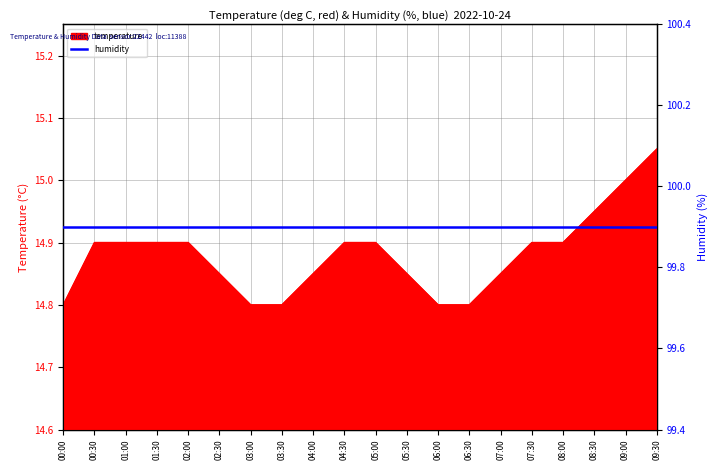

Which category has the highest value across all series?

09:30